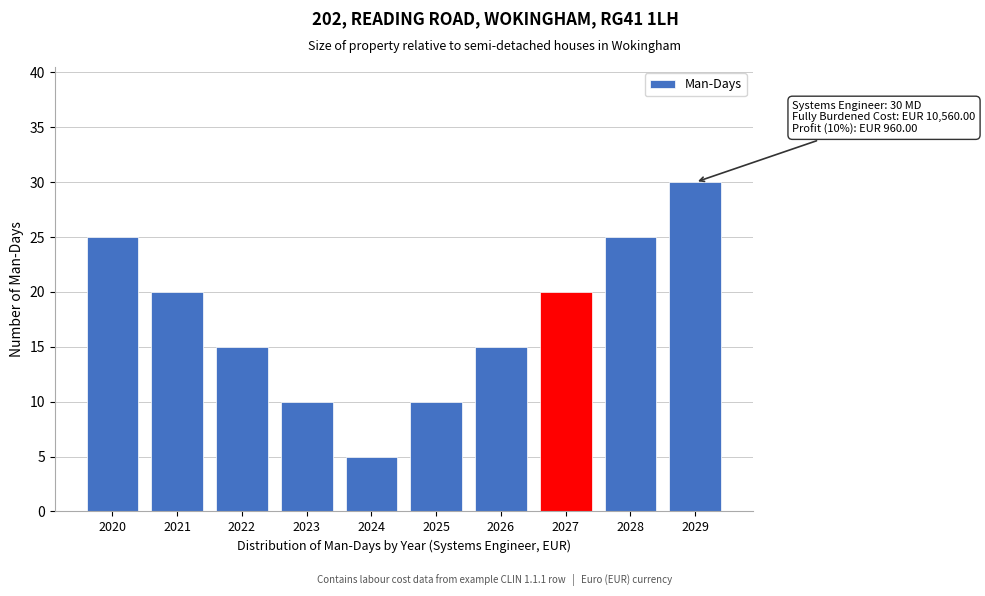

Reading right to left, extract all data points from this chart.

30	25	20	15	10	5	10	15	20	25